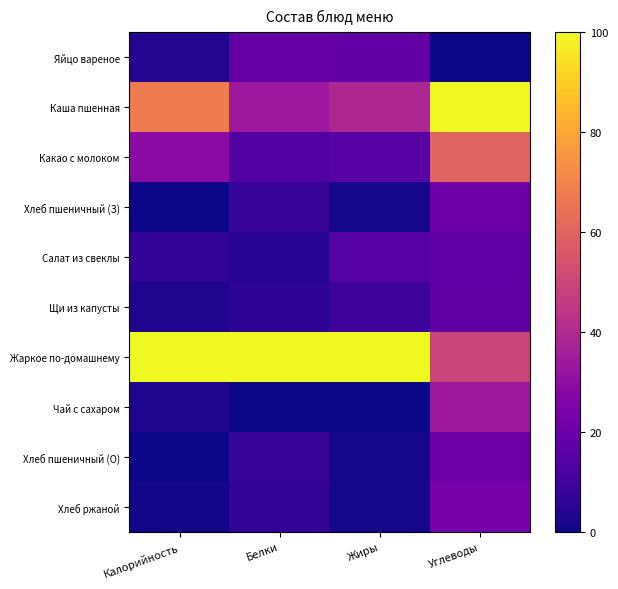

How many data points does each series have?

4